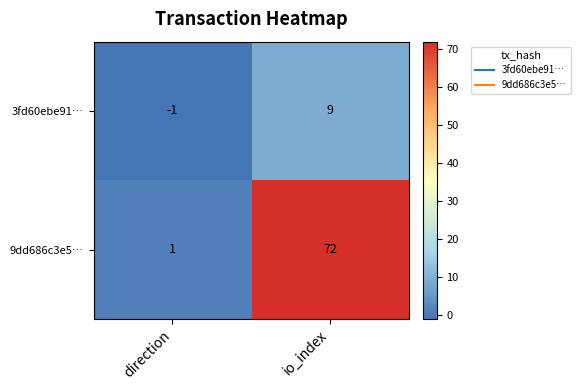

Reading left to right, transcribe all the data shown in this chart.

3fd60ebe91…: -1	9
9dd686c3e5…: 1	72